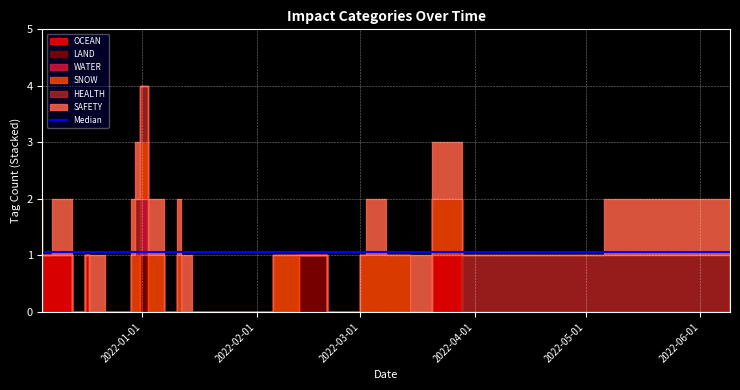

How many OCEAN values are between 0 and 1?

33